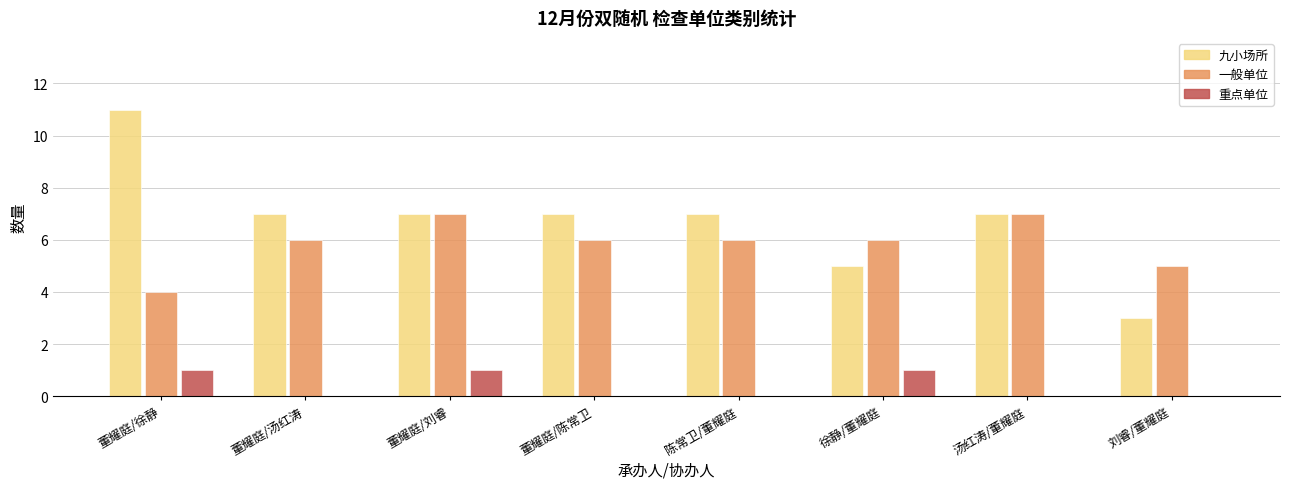

The 一般单位 series shows 8 at 董耀庭/陈常卫. True or false?

False